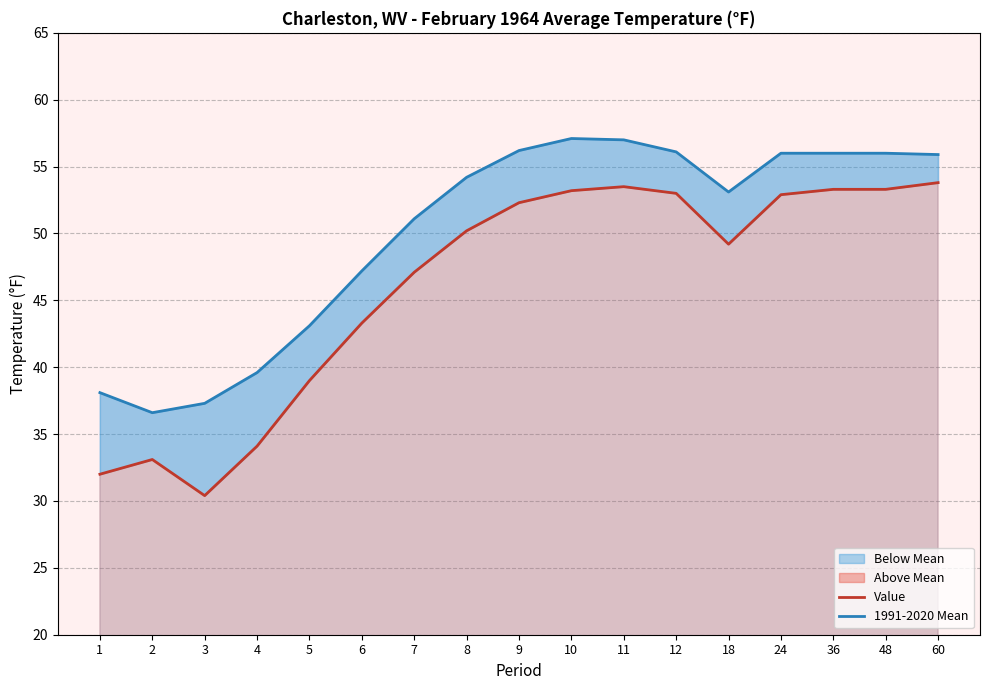

Which label corresponds to the largest value in the chart?

10